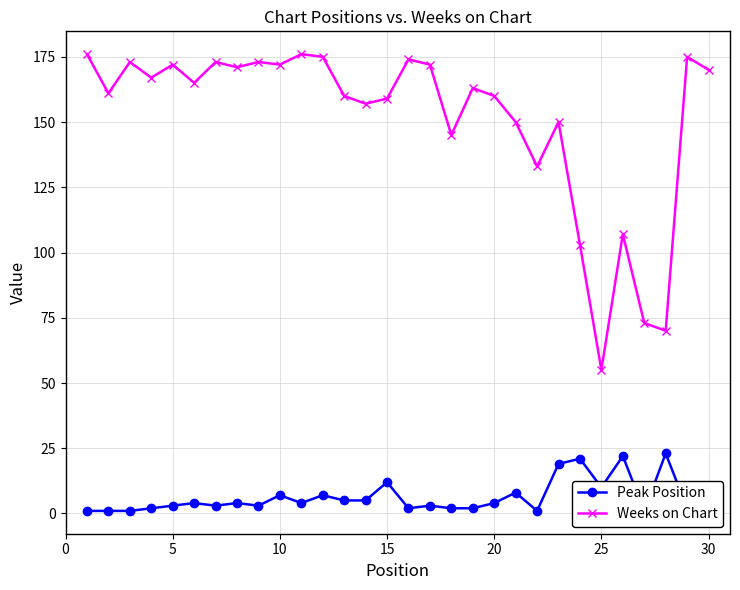

At how many categories does at least one series exceed 59?

29